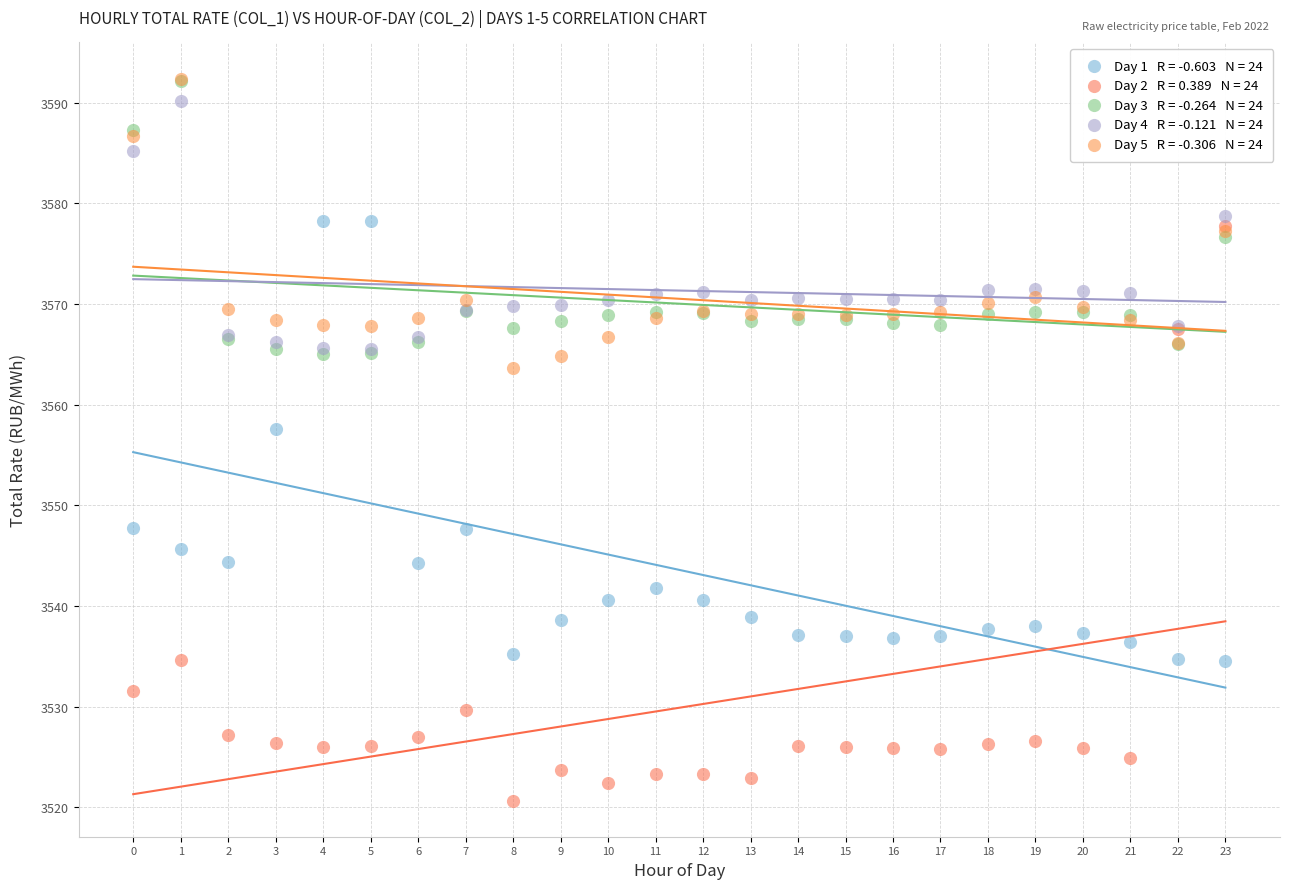

Across all series, what Y value is closest to 3556?

3557.6